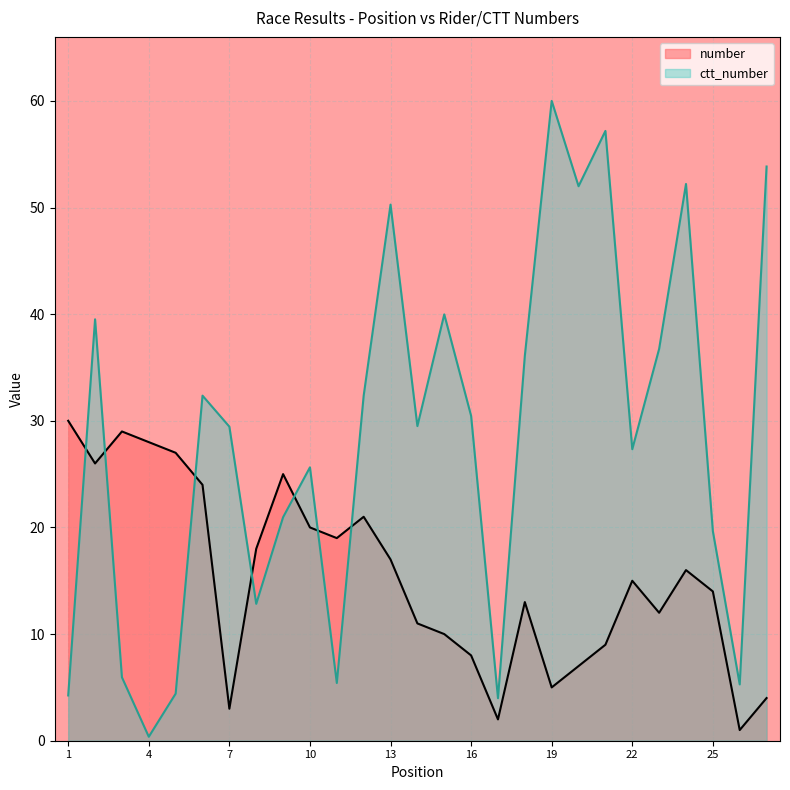

The ctt_number series shows 14.1 at 27. True or false?

False